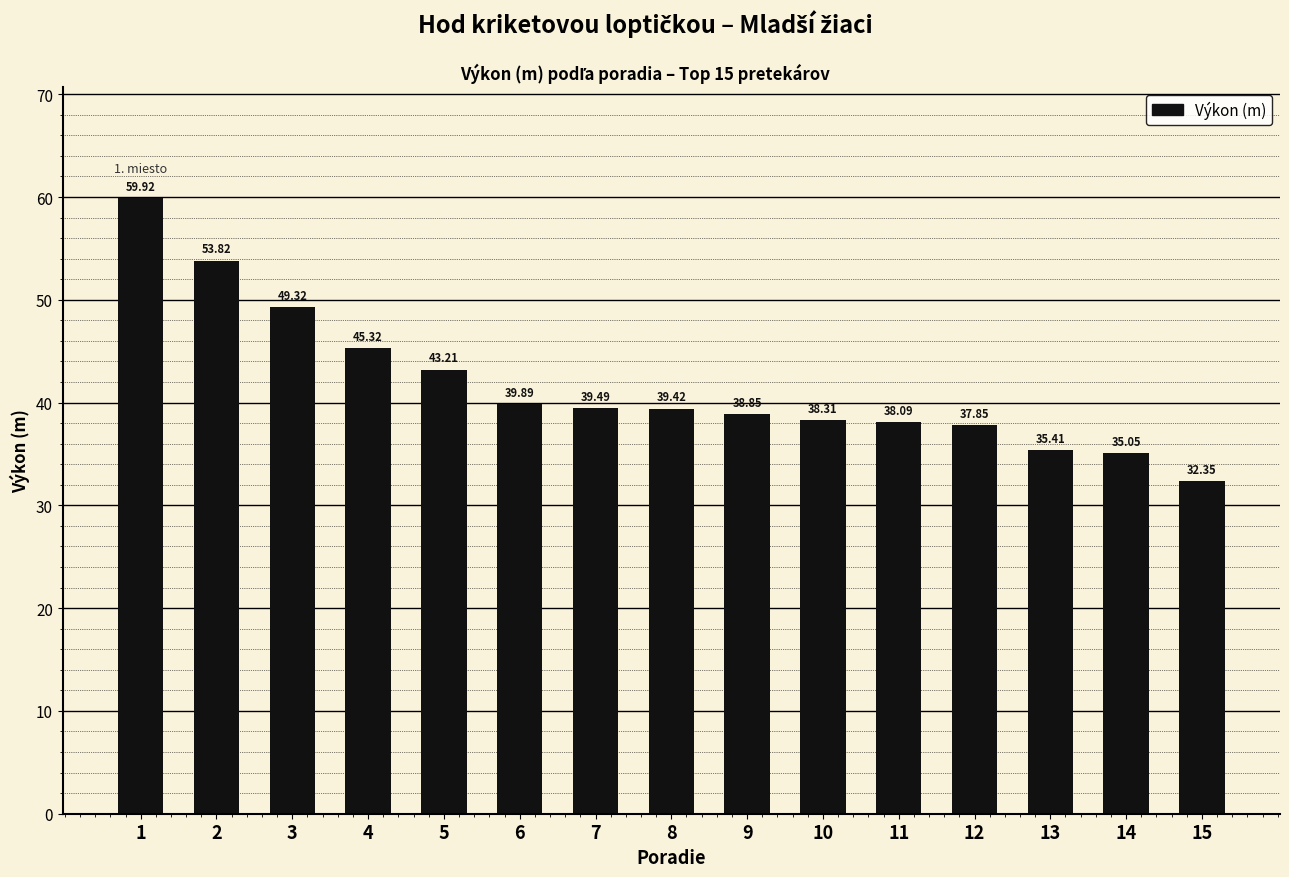

The chart shows a value of 55.4 at 8. True or false?

False